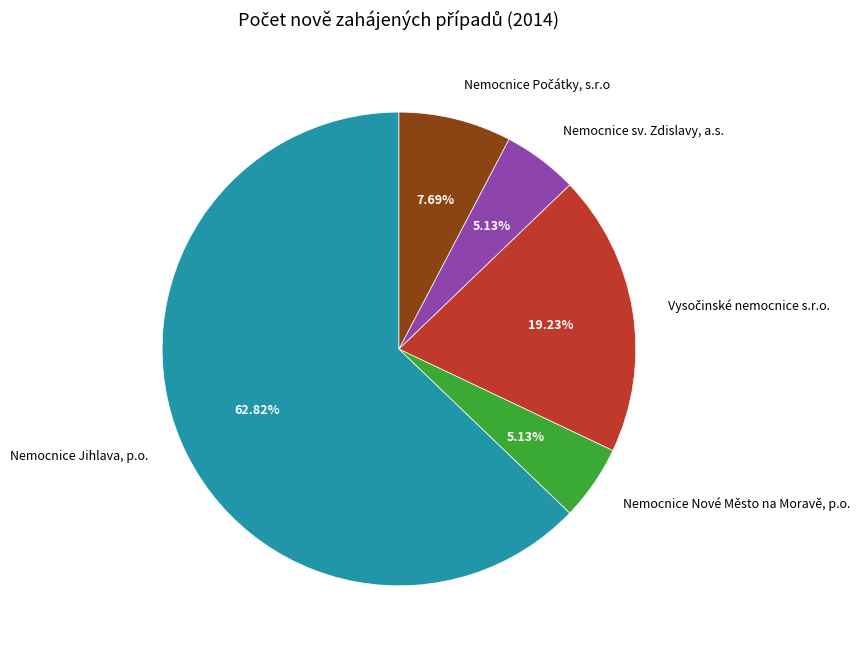

Which category has the biggest portion of the pie?

Nemocnice Jihlava, p.o.